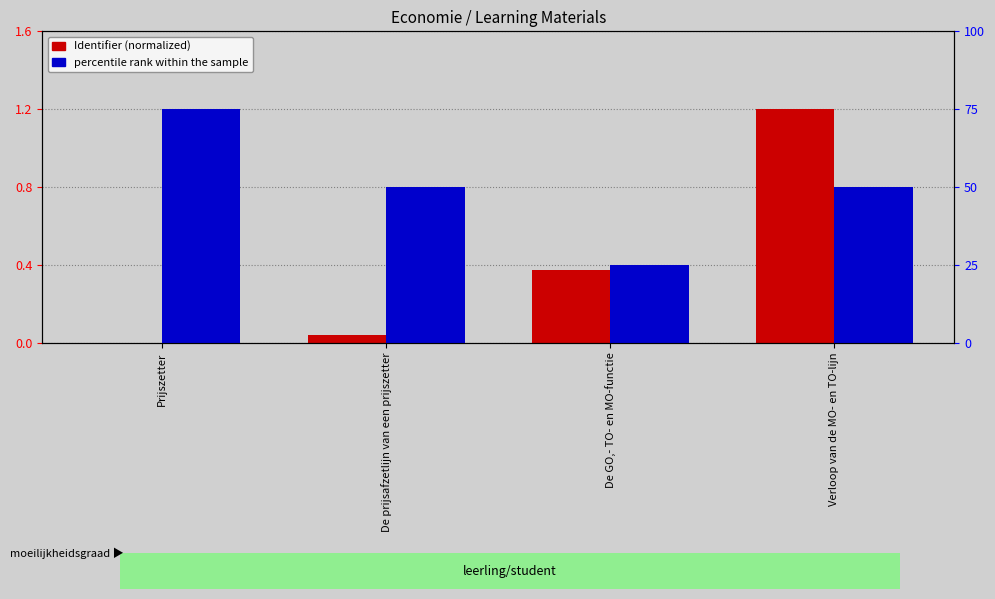

At Verloop van de MO- en TO-lijn, list the series in order from largest to smallest.

percentile rank within the sample, Identifier (normalized)